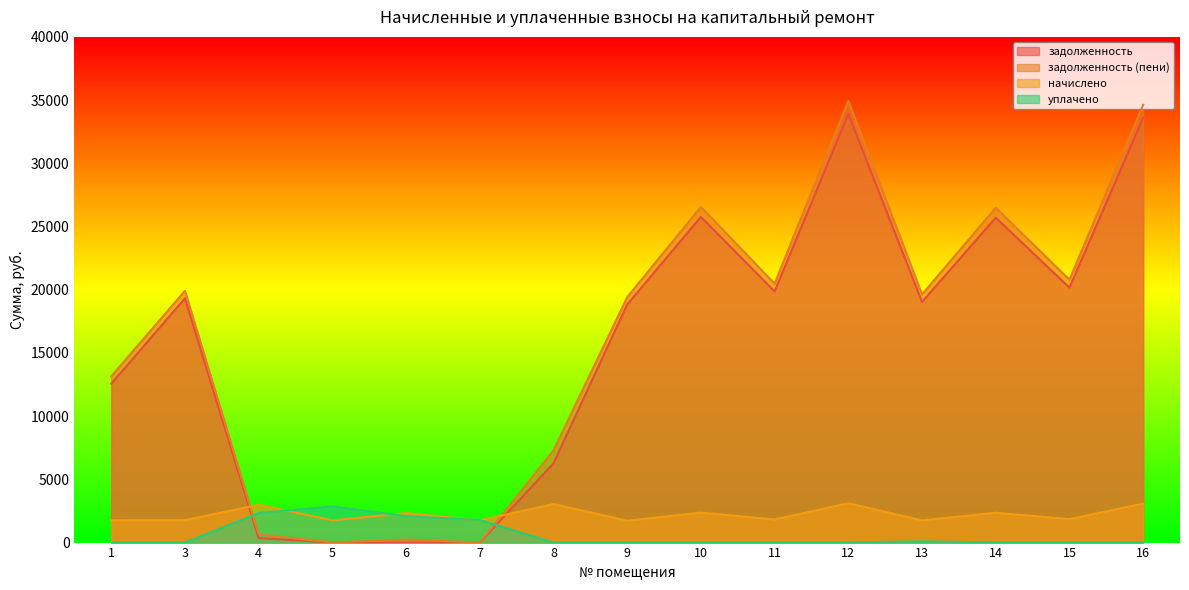

At how many categories does at least one series exceed 15772?

9